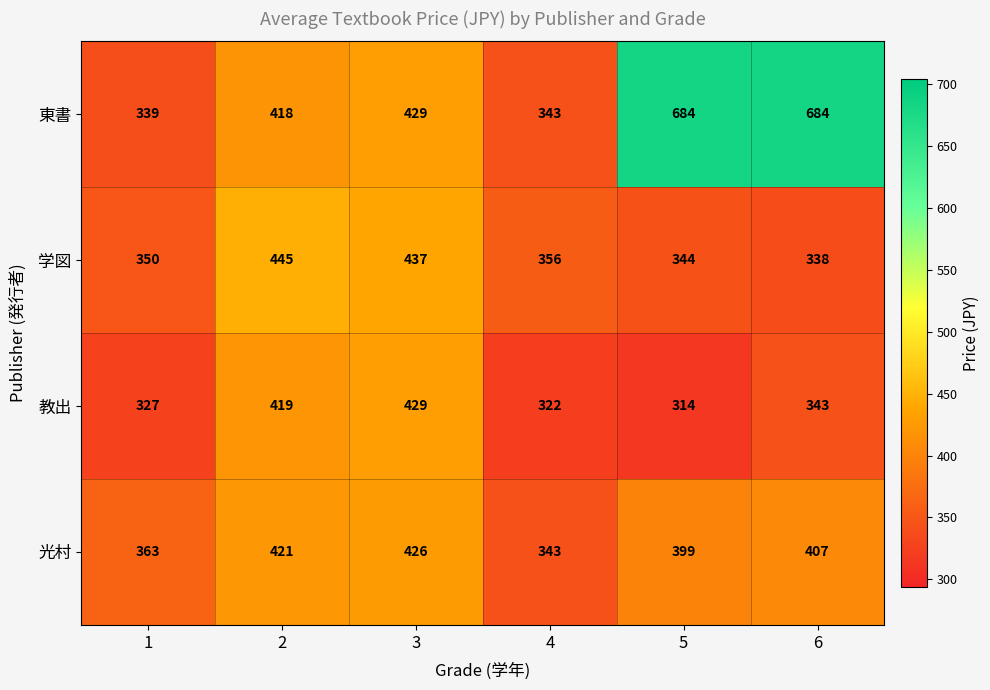

What is the difference between the 教出 values at 3 and 5?

115